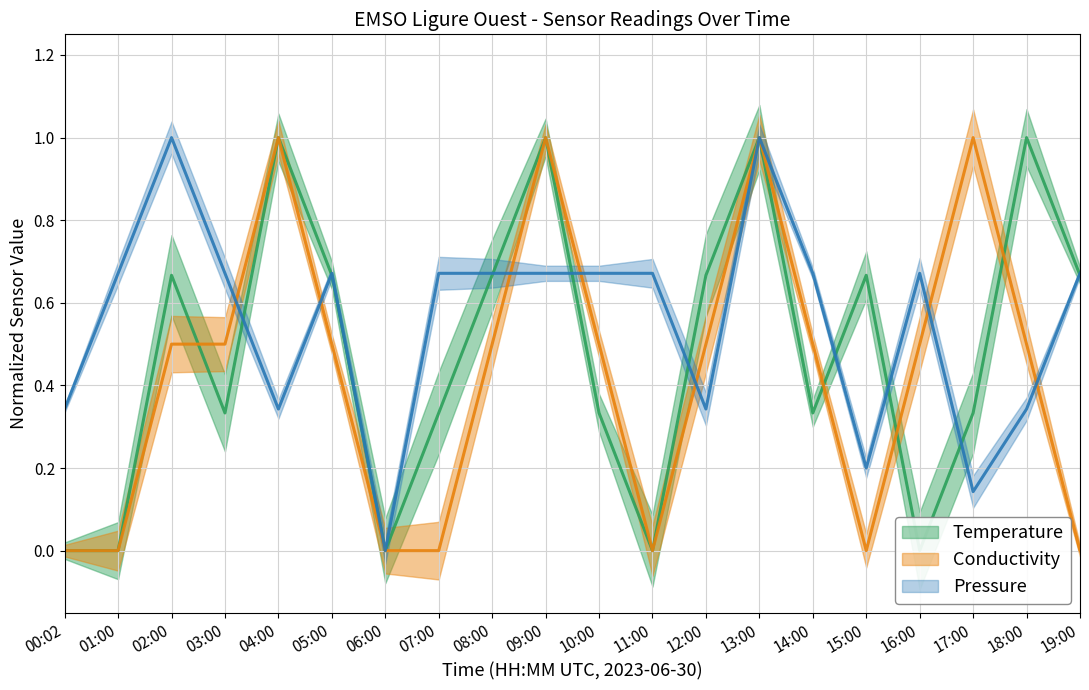

At how many categories does at least one series exceed 0?

19